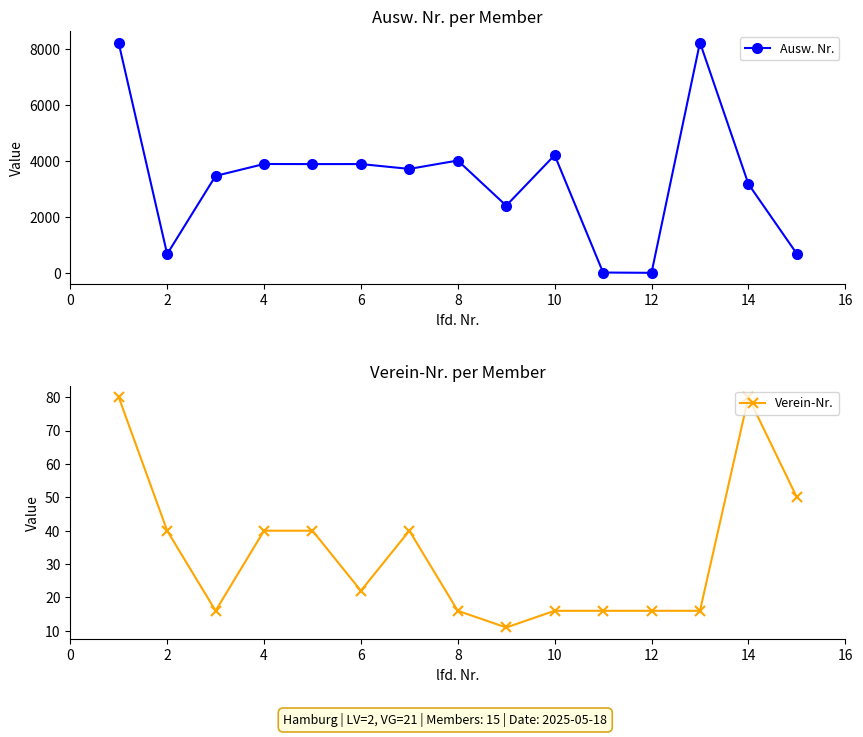

List the series in order of their peak value, highest first.

Ausw. Nr., Verein-Nr.